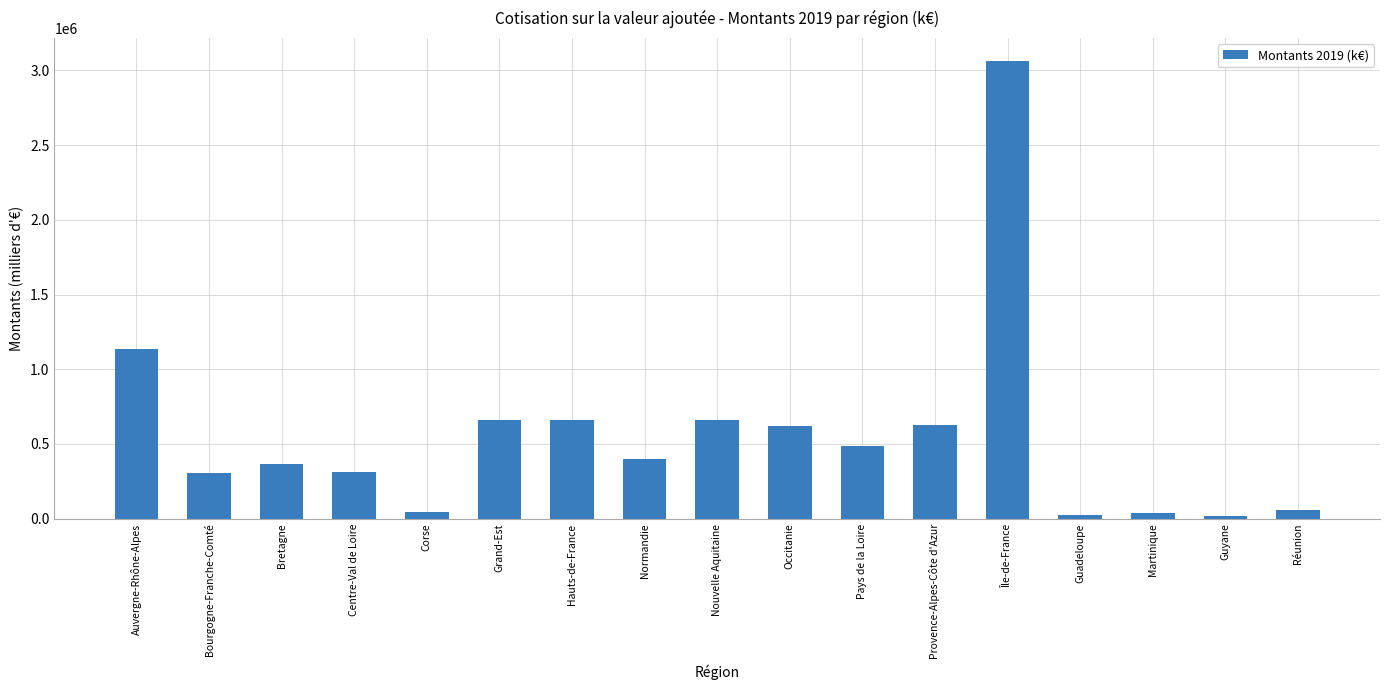

Where does the data first go above 398047?

Auvergne-Rhône-Alpes